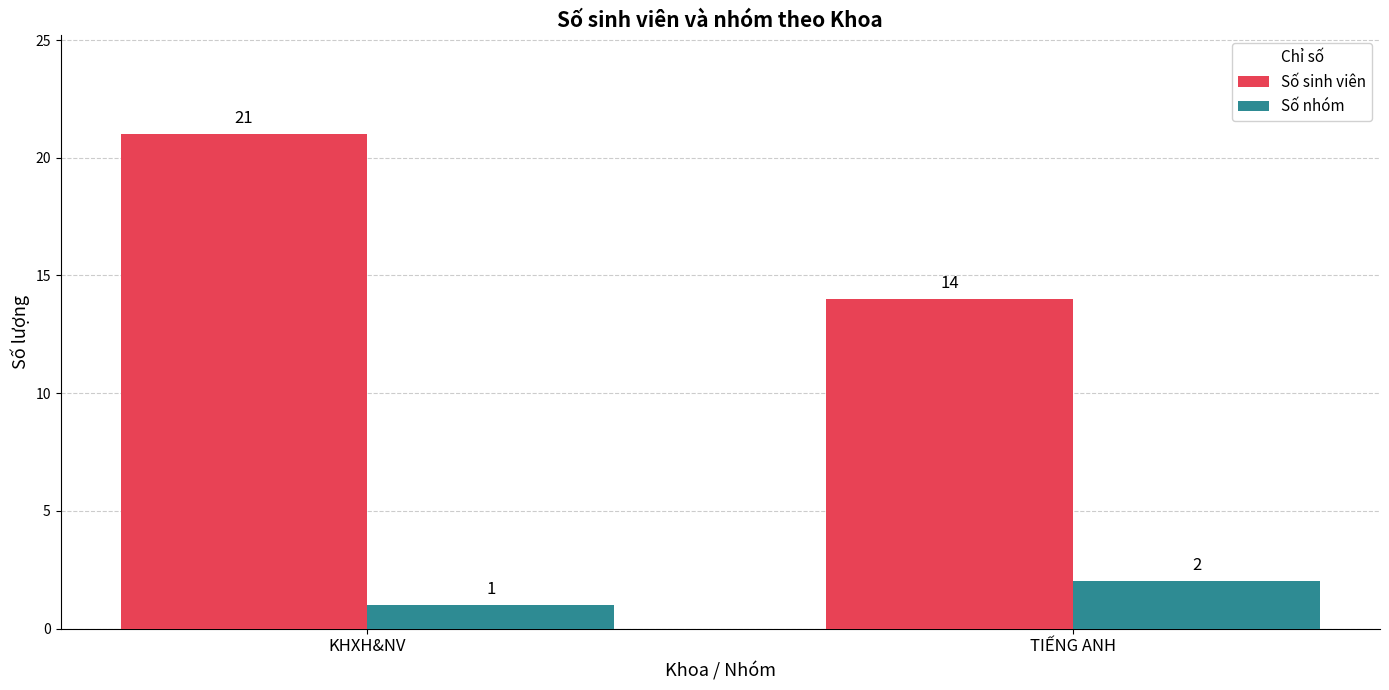

How many bars are there in total?

4